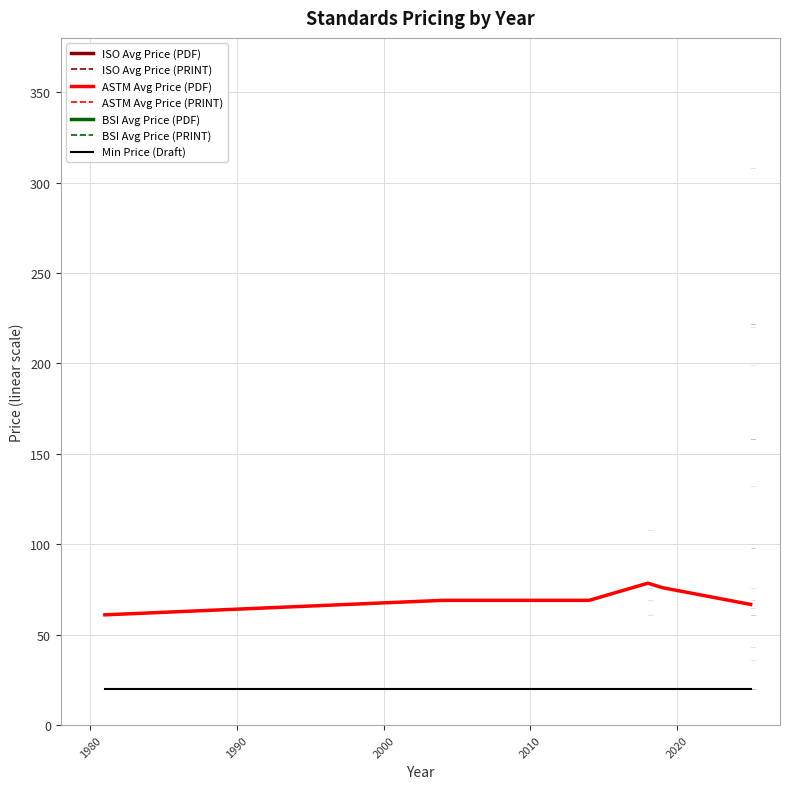

Which series has the largest total across all categories?

ASTM Avg Price (PDF)